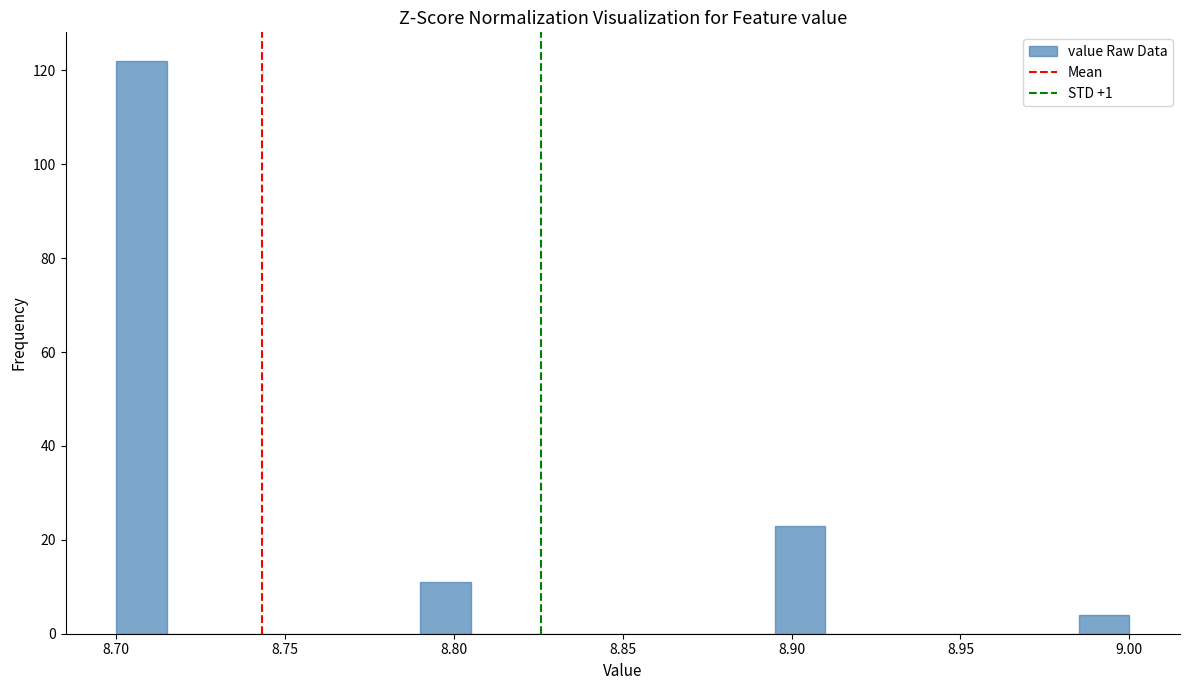

Around what value on the x-axis is the tallest bar? Give the approximate position of its centre, as read against the axis.

8.710